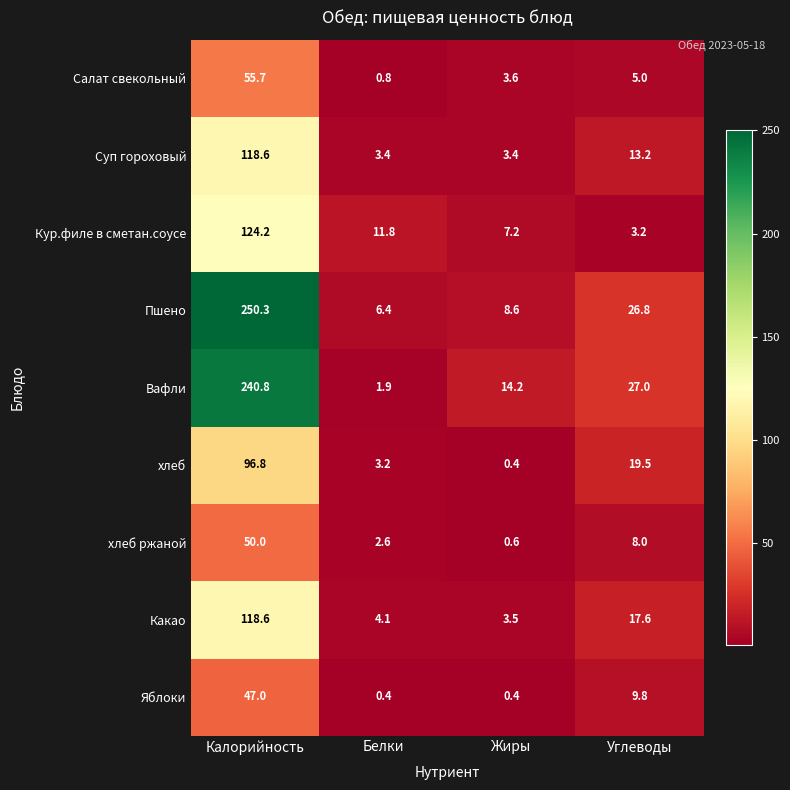

Between Калорийность and Жиры, which series saw the biggest shift?

Пшено